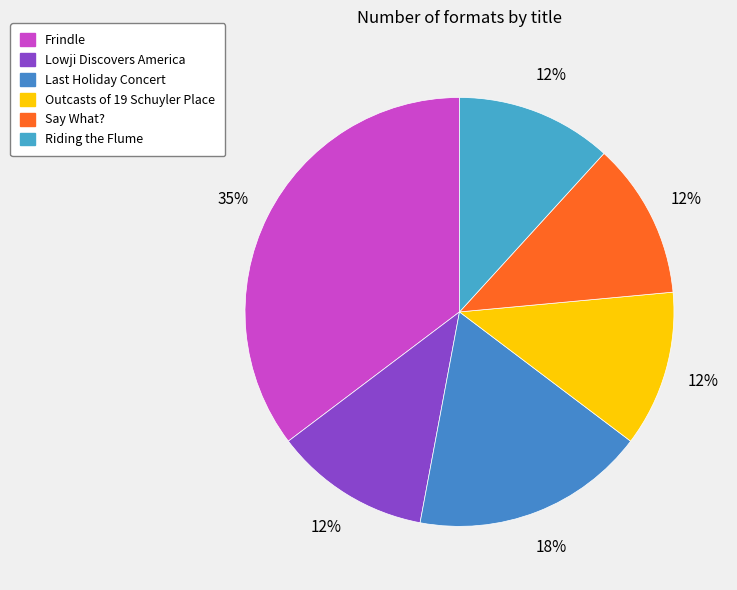

To the nearest percent, what is the combined percentage of Riding the Flume and Lowji Discovers America?

24%